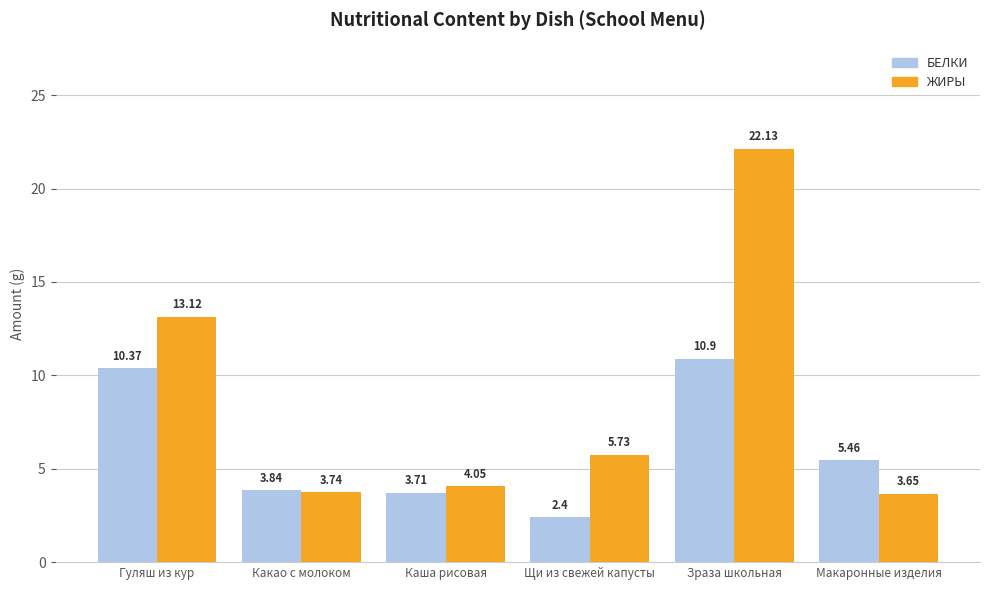

What is the spread (max minus min) of values at Зраза школьная?

11.2